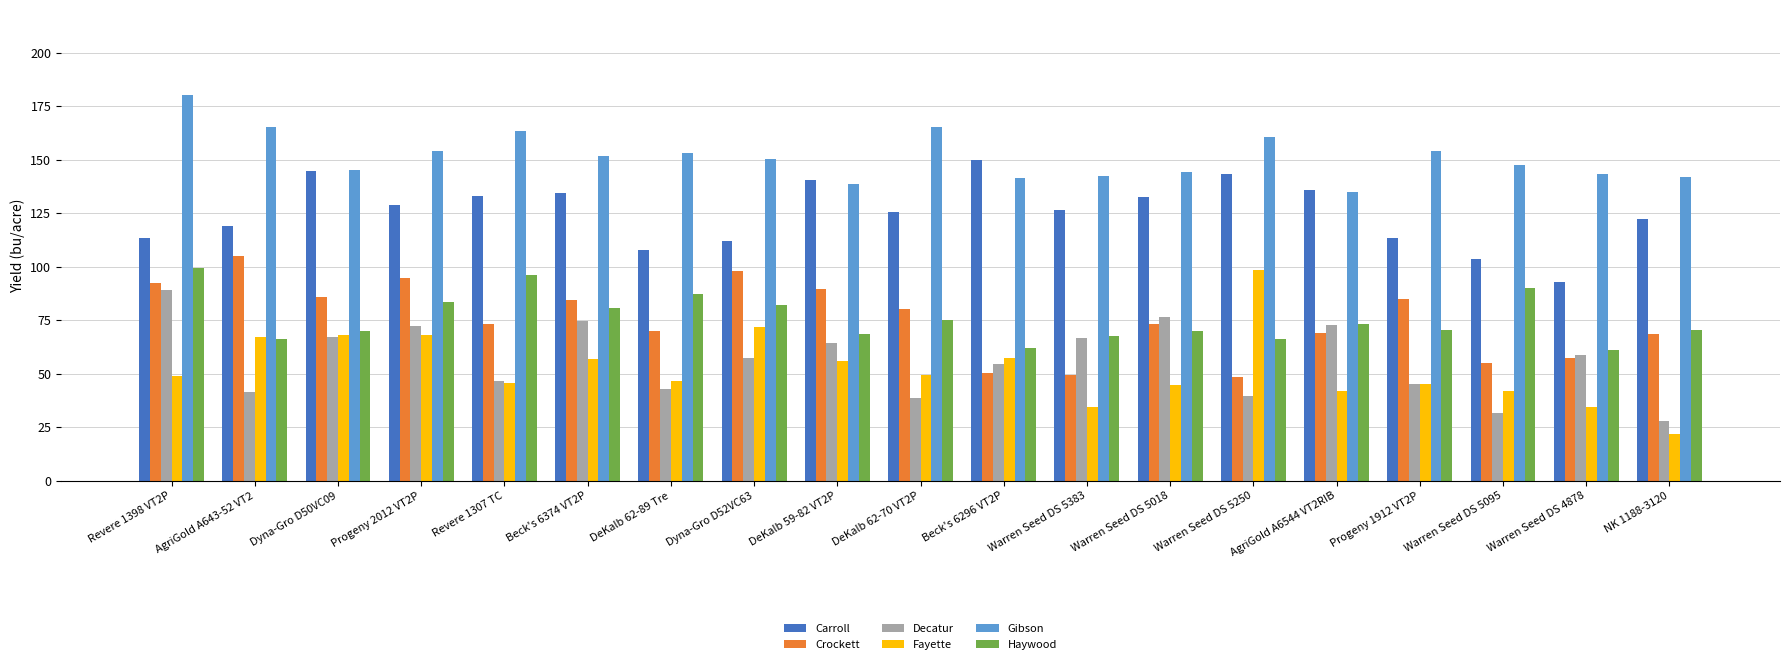

True or false: Crockett has a value of 82.3 at Warren Seed DS 5095.

False